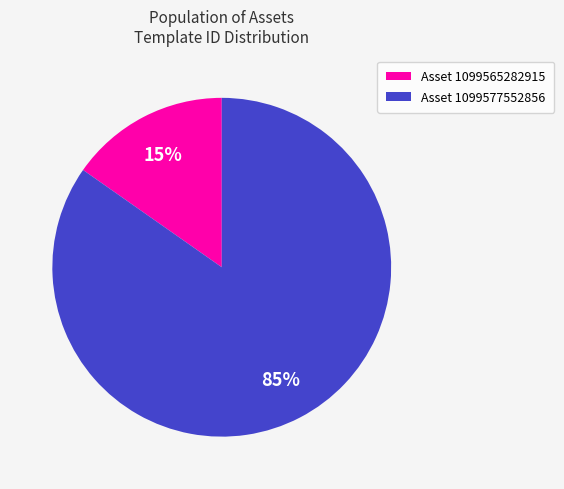

The Asset 1099565282915 slice represents 9% of the pie. True or false?

False